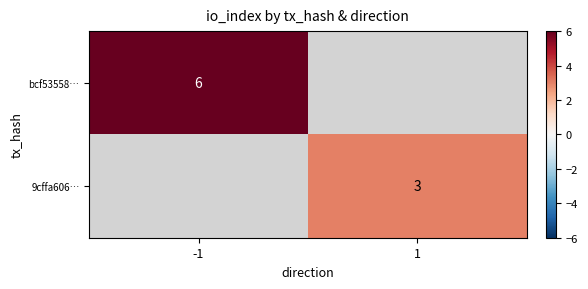

True or false: bcf53558… has a value of 6 at -1.

True